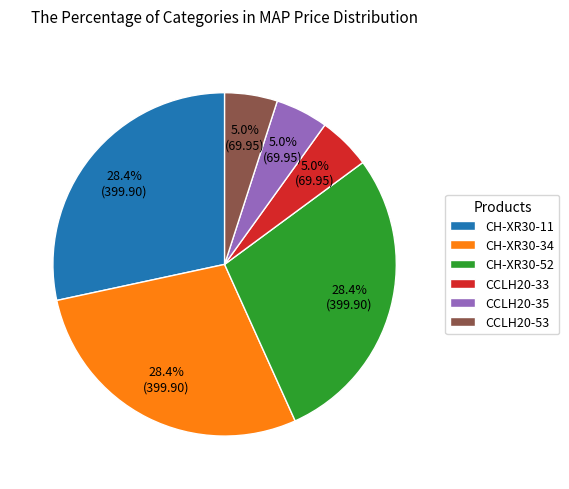

What percentage is the CCLH20-35 slice, to the nearest percent?

5%